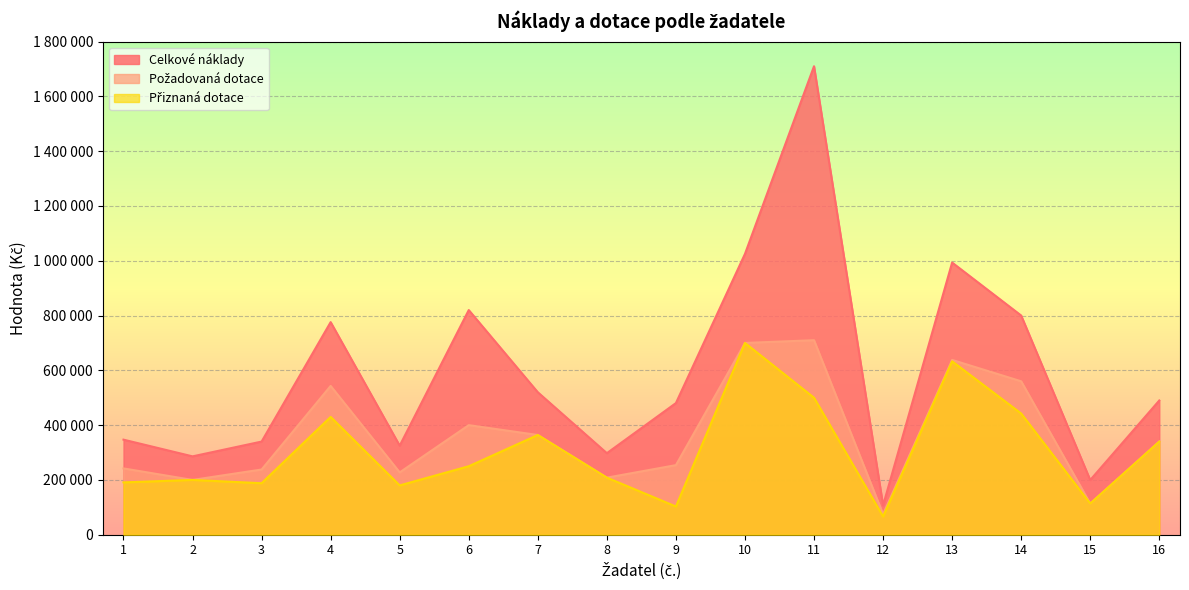

Reading left to right, list all the values displayed in this chart.

Celkové náklady: 347000	286000	340000	776000	325000	820000	520000	297600	480500	1025000	1710000	107000	993400	800000	199650	490000
Požadovaná dotace: 242000	200000	238000	543200	227500	400000	364000	208320	254000	700000	710000	75000	638000	560000	113801	340000
Přiznaná dotace: 191000	200000	188000	430000	180000	250000	364000	208320	103000	700000	500000	66600	633000	442400	113801	340000